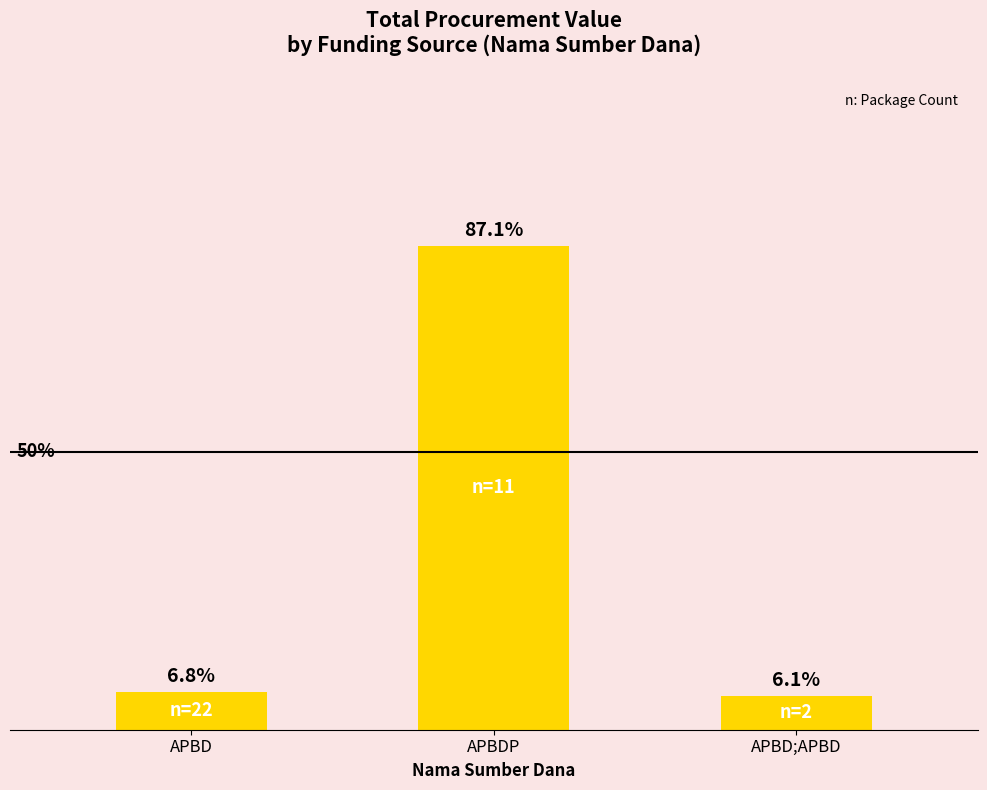

What is the sum of all values?

6139269945